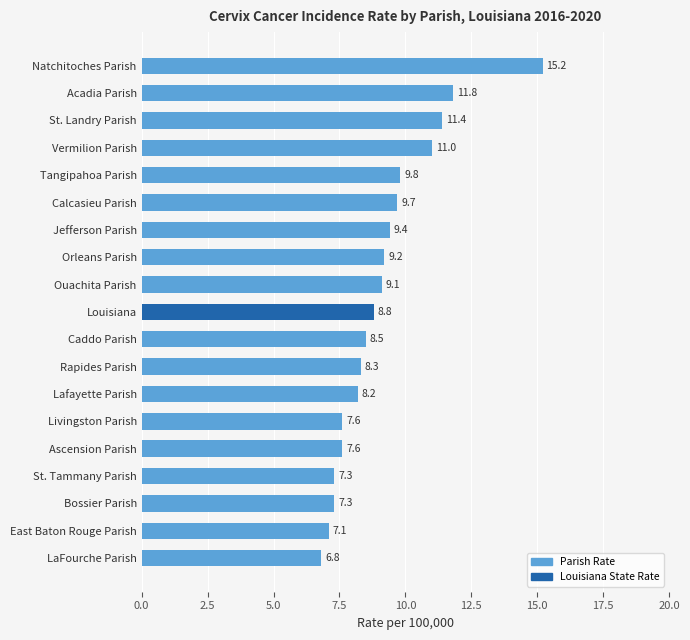

Approximately how many times larger is the value at Caddo Parish compared to Livingston Parish?

1.1